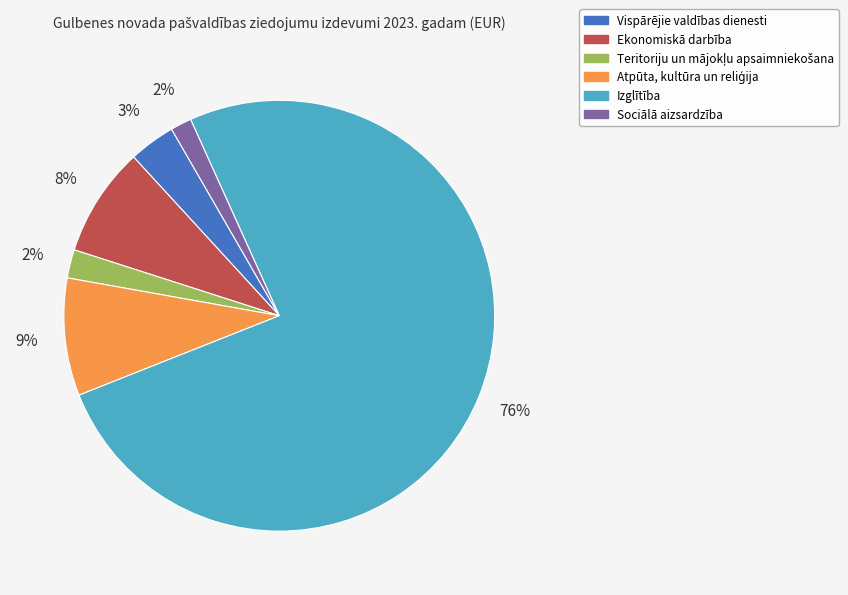

Do Vispārējie valdības dienesti and Sociālā aizsardzība together represent more than half of the pie?

No